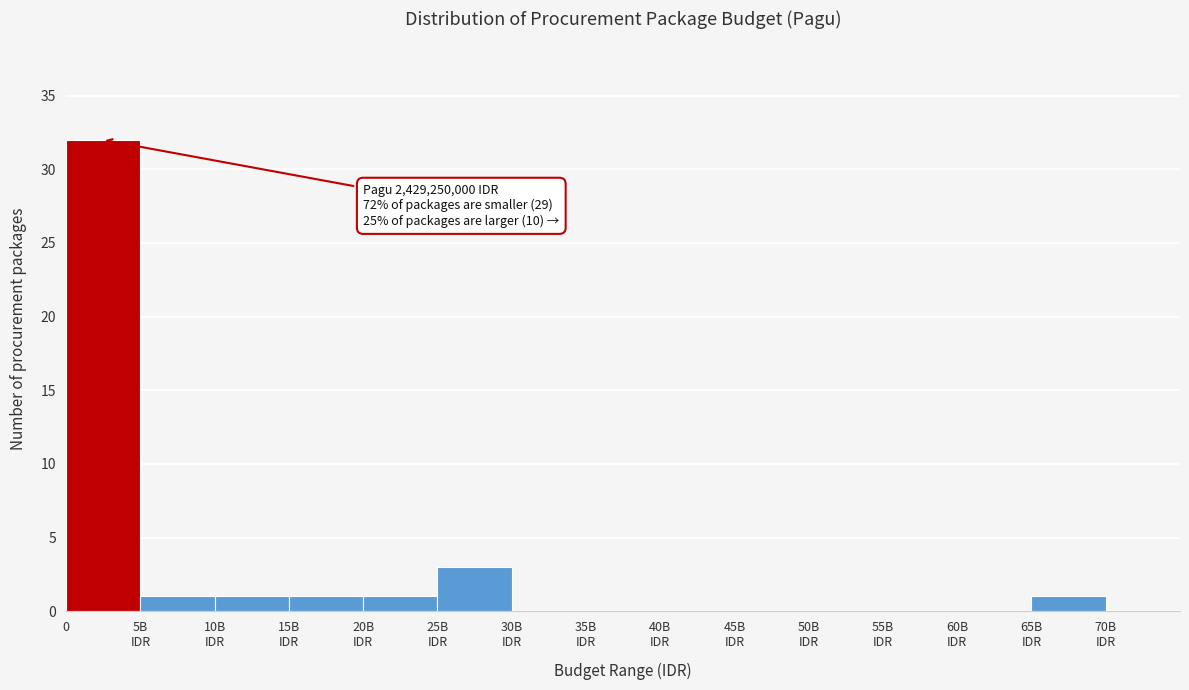

What is the maximum value shown in the chart?

32